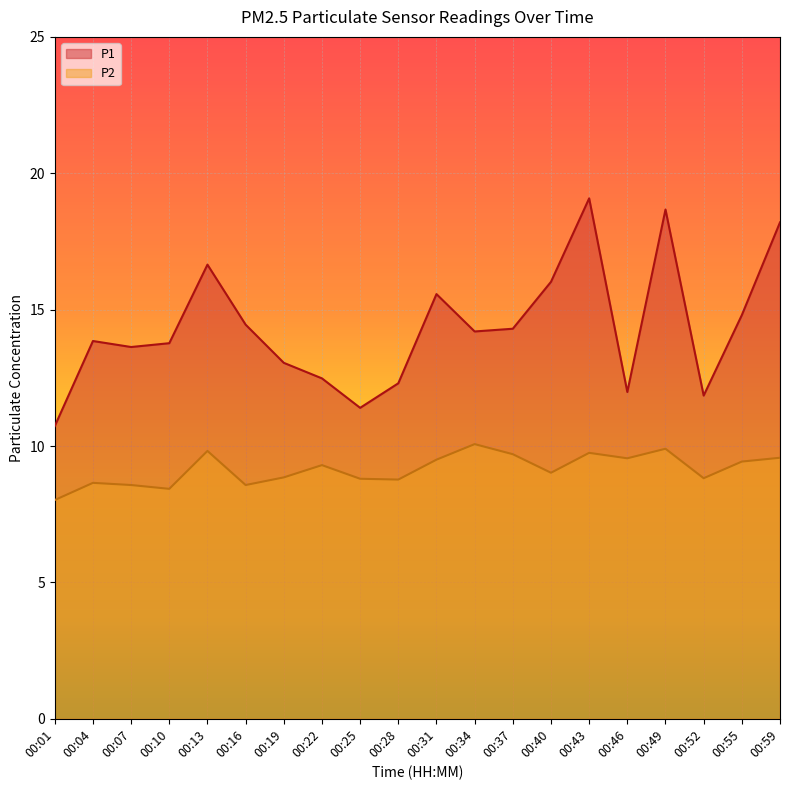

Which series has the largest range (max minus min)?

P1